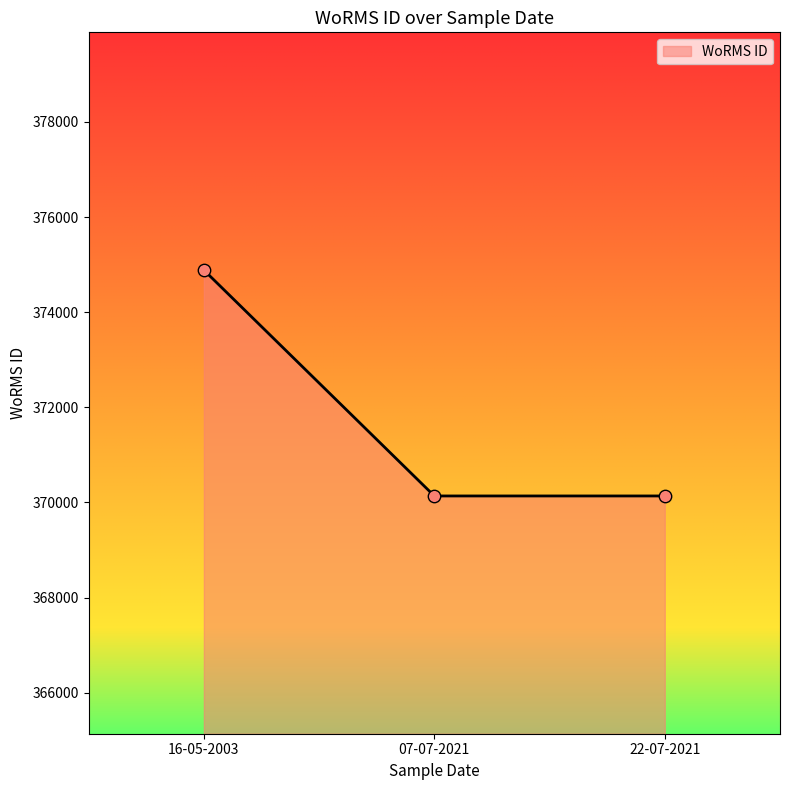

Approximately how many times larger is the value at 22-07-2021 compared to 07-07-2021?

1.0